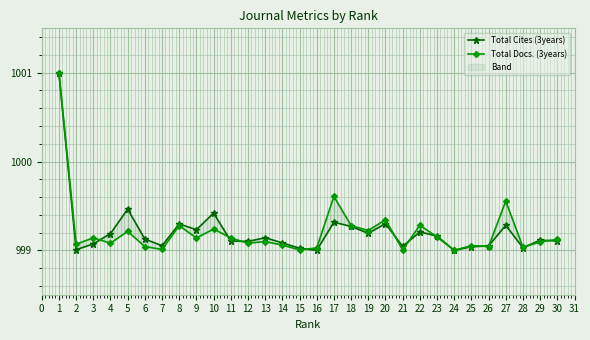

Which series has the largest total across all categories?

Total Cites (3years)